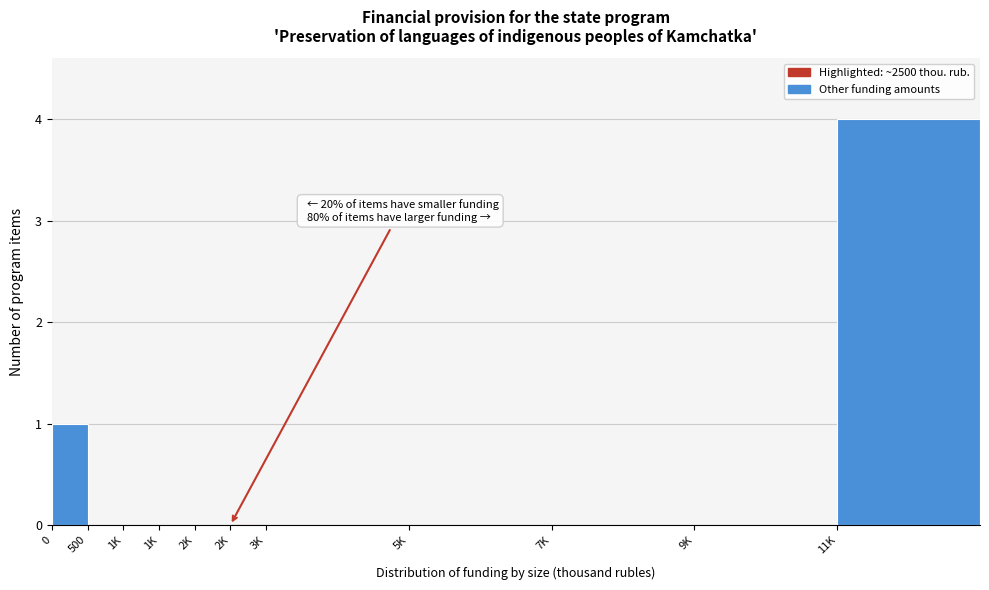

How many data points does each series have?

11